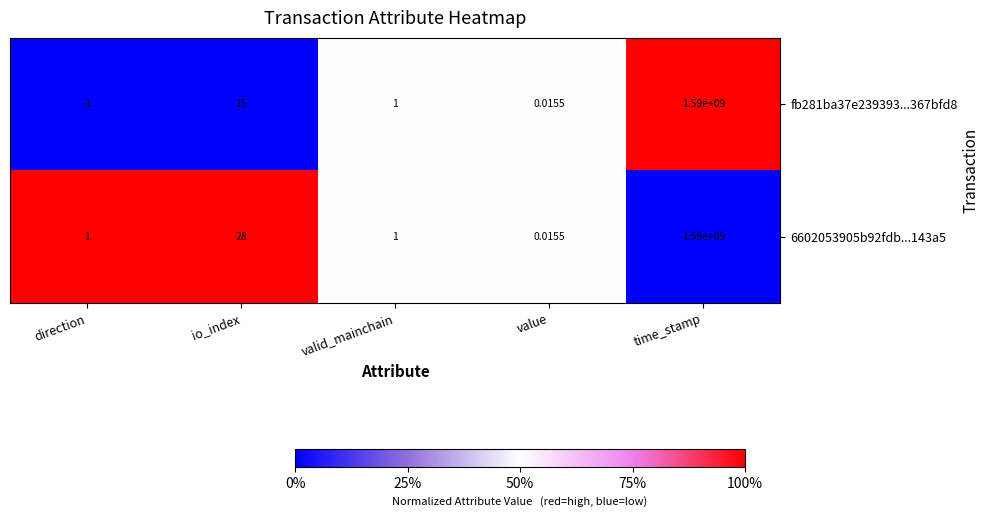

At which label does fb281ba37e239393...367bfd8 reach its peak?

time_stamp